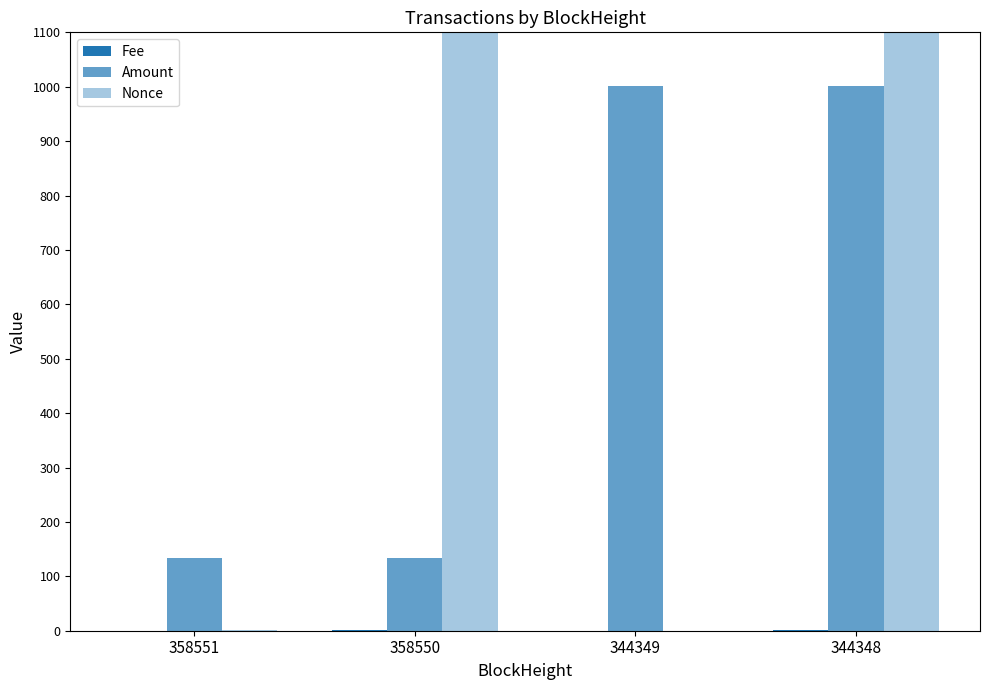

Where is Fee nearest to the value 0?

358551